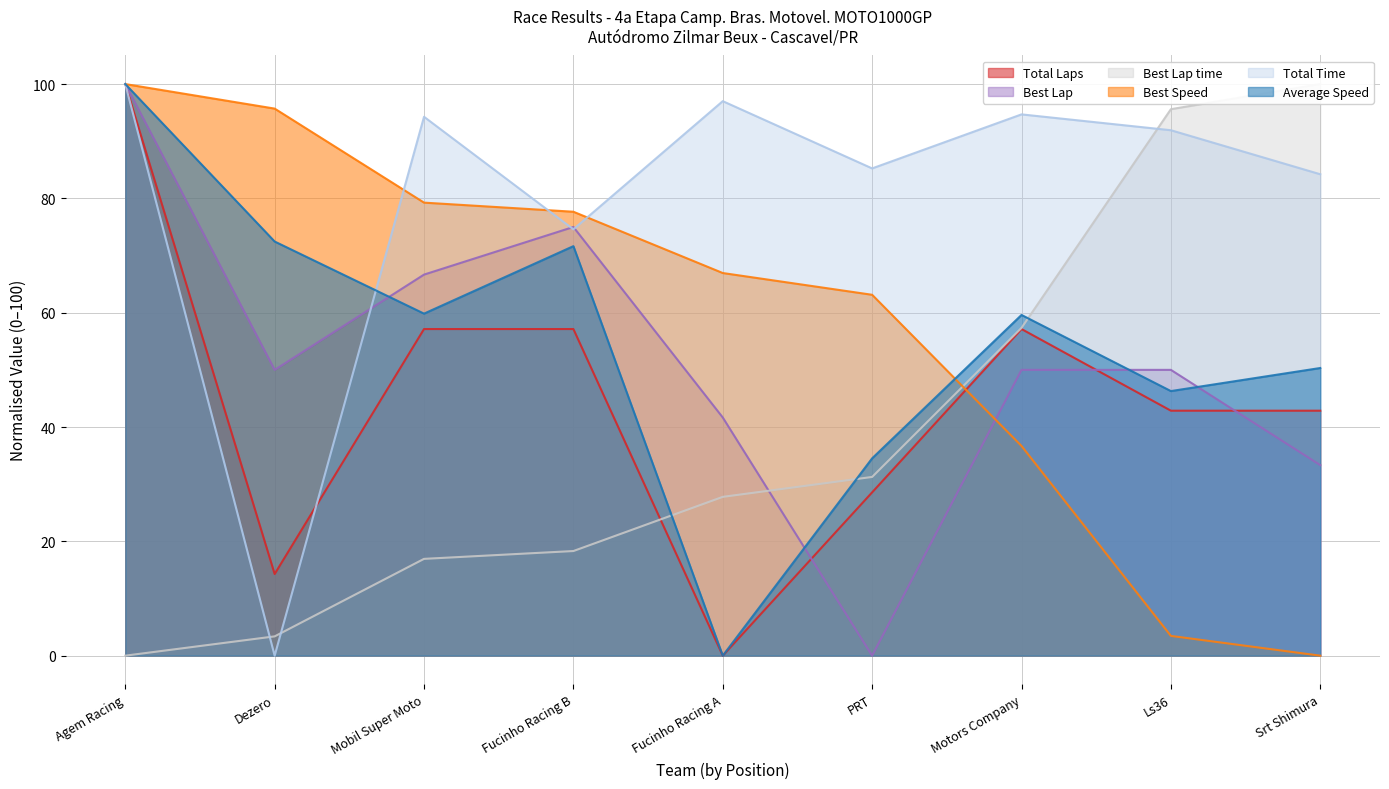

Reading left to right, what are all the values shown in this chart?

Total Laps: Agem Racing=100.0	Dezero=14.3	Mobil Super Moto=57.1	Fucinho Racing B=57.1	Fucinho Racing A=0.0	PRT=28.6	Motors Company=57.1	Ls36=42.9	Srt Shimura=42.9
Best Lap: Agem Racing=100.0	Dezero=50.0	Mobil Super Moto=66.7	Fucinho Racing B=75.0	Fucinho Racing A=41.7	PRT=0.0	Motors Company=50.0	Ls36=50.0	Srt Shimura=33.3
Best Lap time: Agem Racing=0.0	Dezero=3.4	Mobil Super Moto=16.9	Fucinho Racing B=18.3	Fucinho Racing A=27.8	PRT=31.3	Motors Company=57.3	Ls36=95.6	Srt Shimura=100.0
Best Speed: Agem Racing=100.0	Dezero=95.7	Mobil Super Moto=79.3	Fucinho Racing B=77.7	Fucinho Racing A=66.9	PRT=63.1	Motors Company=36.7	Ls36=3.5	Srt Shimura=0.0
Total Time: Agem Racing=100.0	Dezero=0.0	Mobil Super Moto=94.3	Fucinho Racing B=74.6	Fucinho Racing A=97.0	PRT=85.2	Motors Company=94.7	Ls36=91.9	Srt Shimura=84.2
Average Speed: Agem Racing=100.0	Dezero=72.5	Mobil Super Moto=59.8	Fucinho Racing B=71.6	Fucinho Racing A=0.0	PRT=34.5	Motors Company=59.6	Ls36=46.3	Srt Shimura=50.3